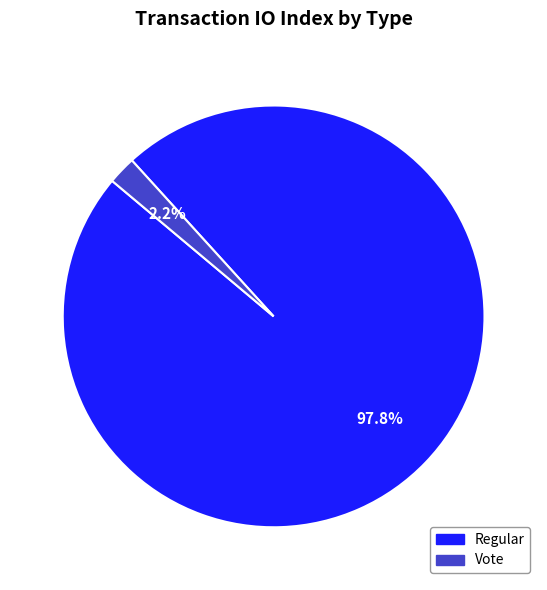

Count the number of slices in the pie.

2